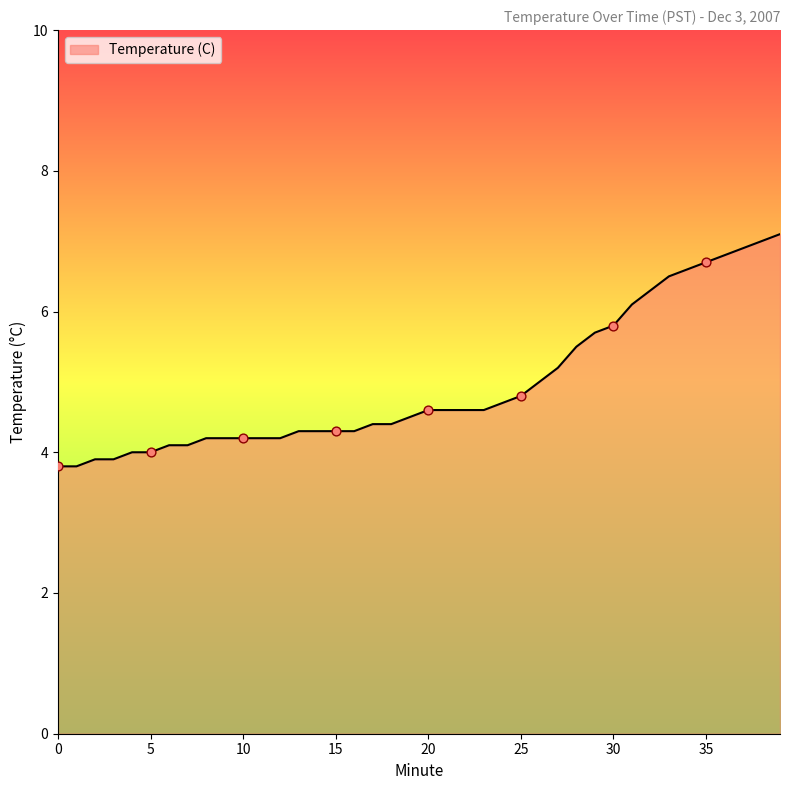

What is the greatest value displayed?

7.1